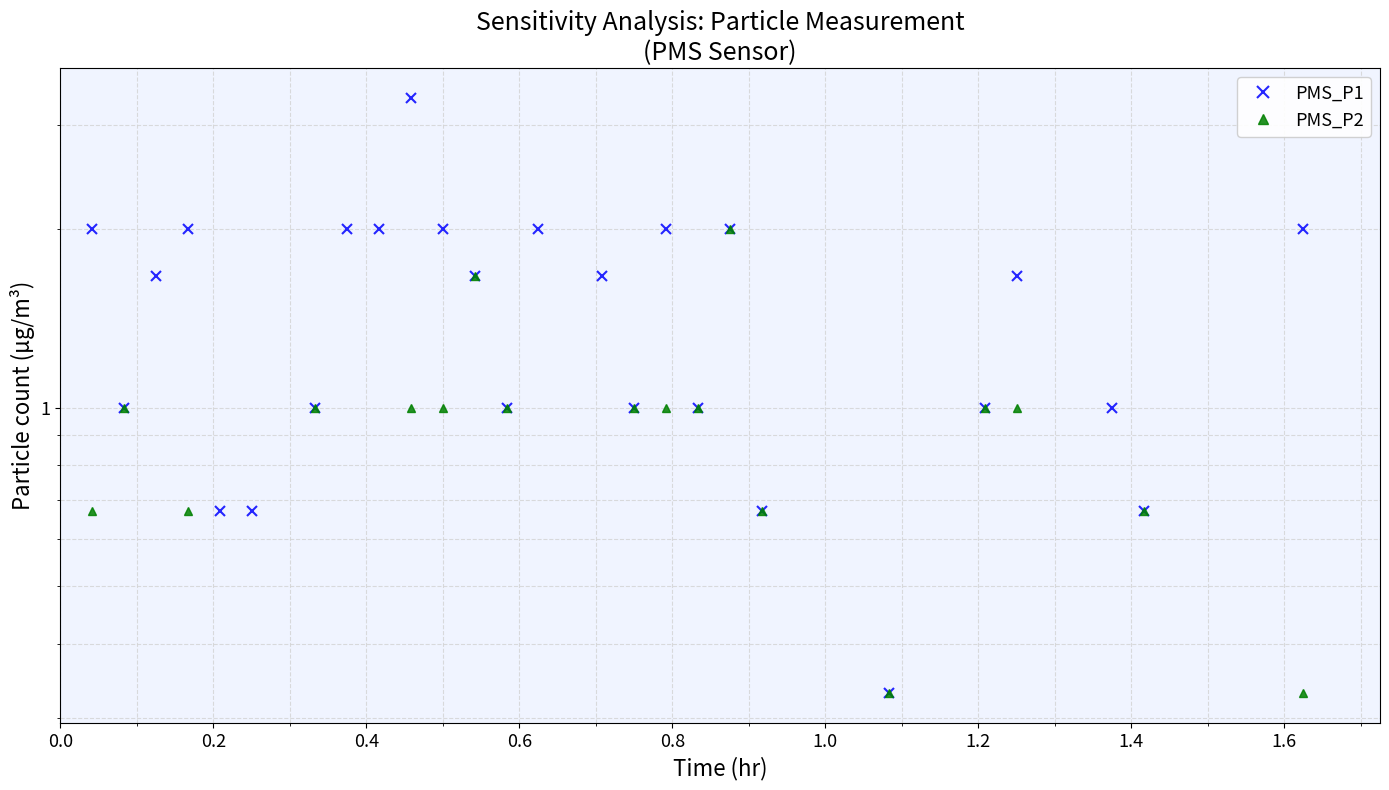

True or false: PMS_P1 and PMS_P2 intersect in this chart.

False